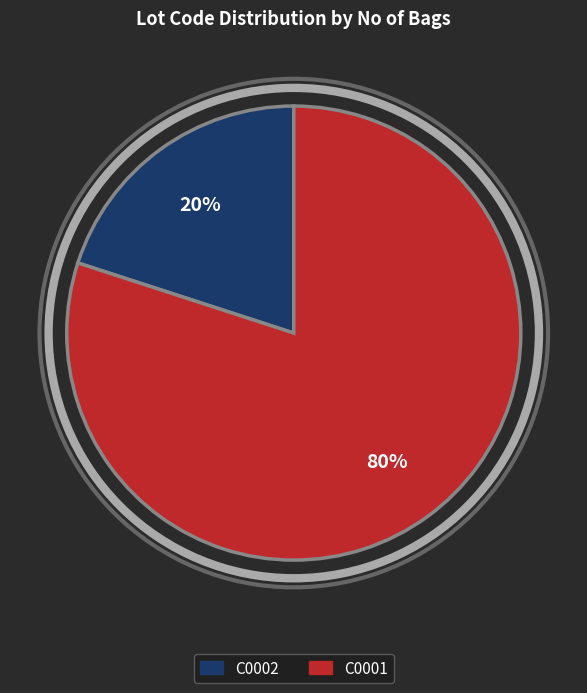

Between C0001 and C0002, which is larger?

C0001